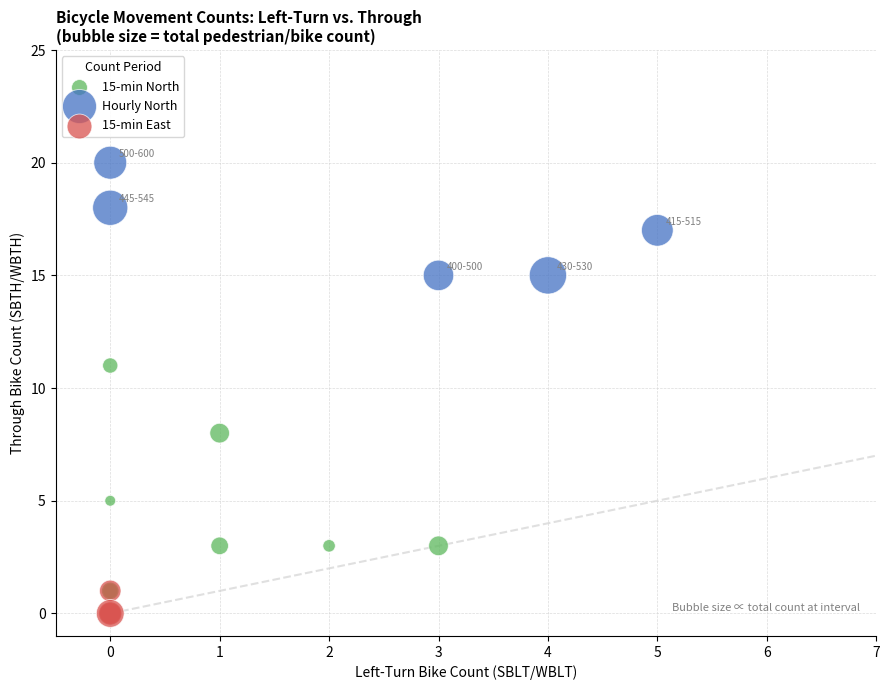

Which series has the largest Y range (max minus min)?

15-min North